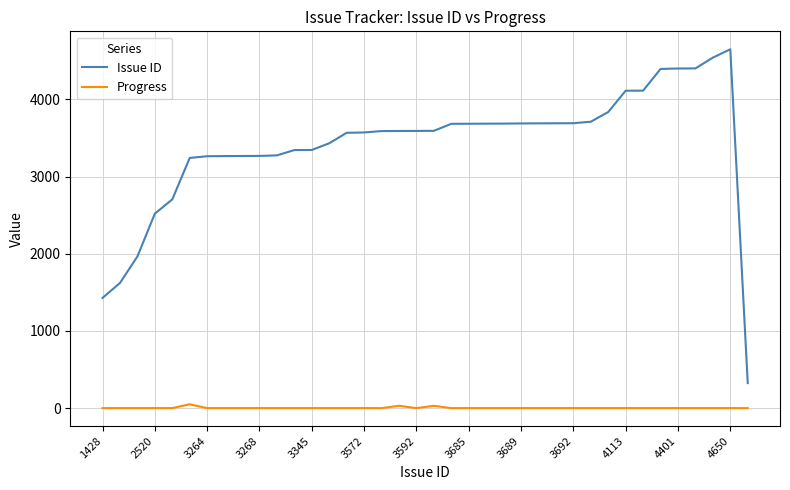

Rank the series by their maximum value, from highest to lowest.

Issue ID, Progress